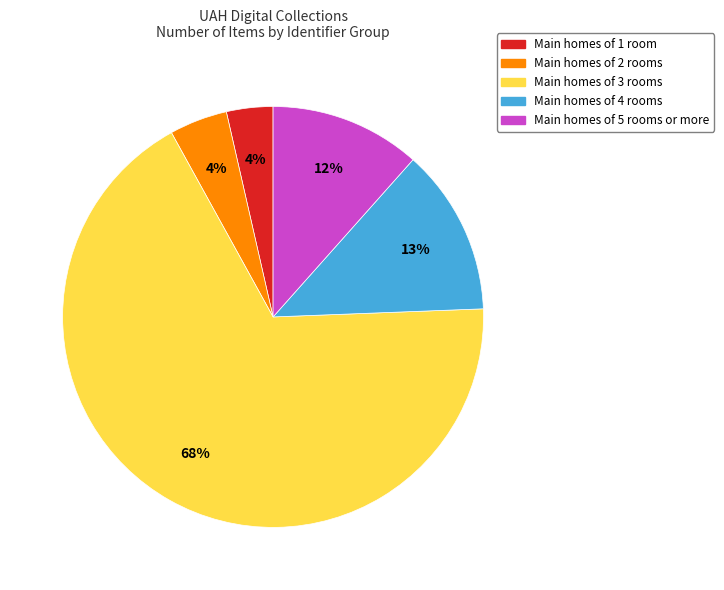

Is there a majority slice in this chart?

Yes